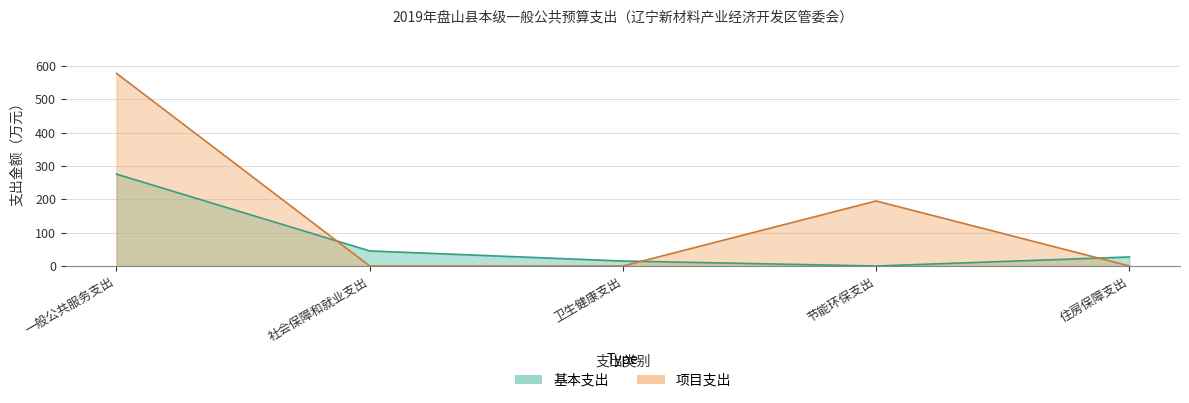

Which series ends up on top after the final intersection of 项目支出 and 基本支出?

基本支出